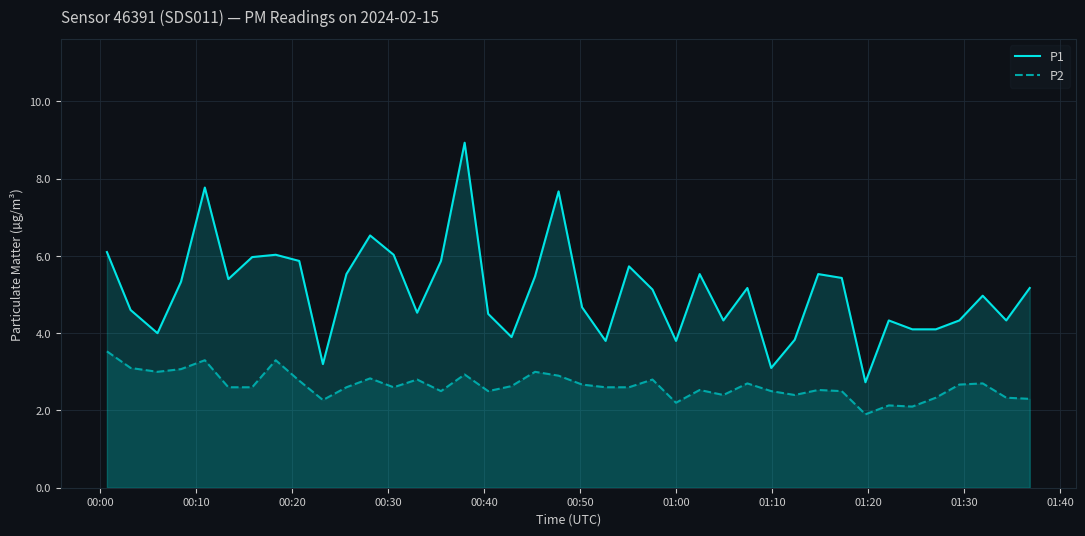

What is the difference between the maximum and minimum values in the P1 series?

6.2